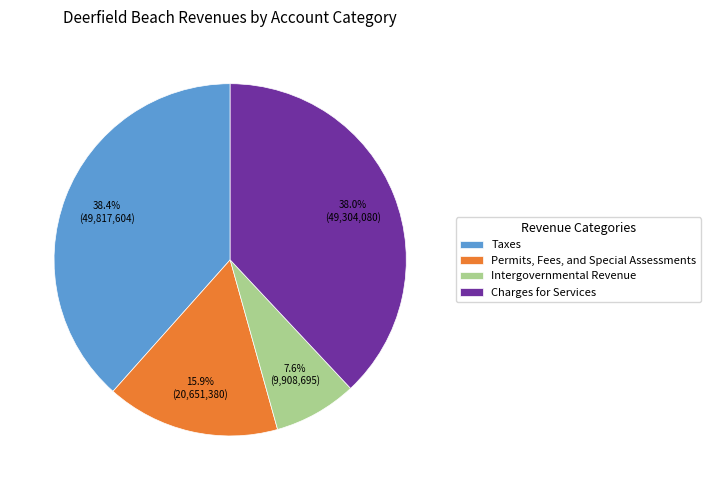

What is the smallest slice in the pie chart?

Intergovernmental Revenue